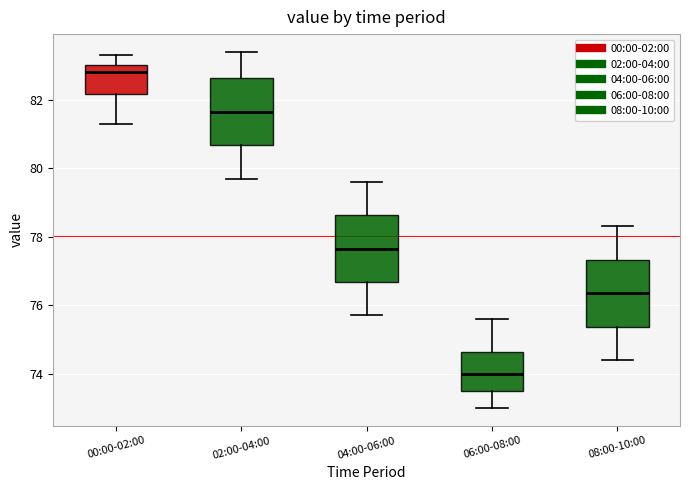

Which box has the highest median line?

00:00-02:00